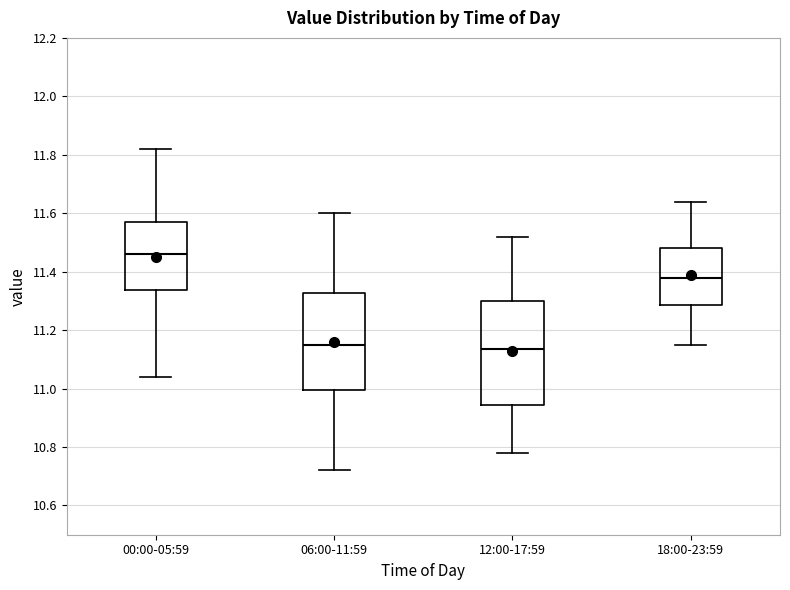

Which box's median line is the highest?

00:00-05:59